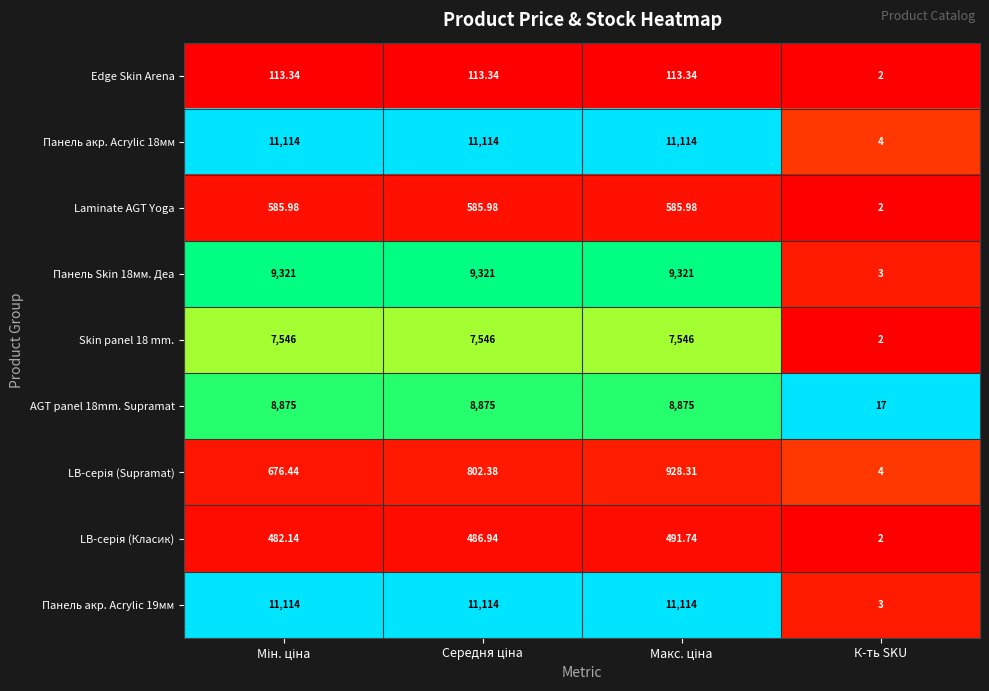

At which label does Edge Skin Arena reach its minimum?

К-ть SKU